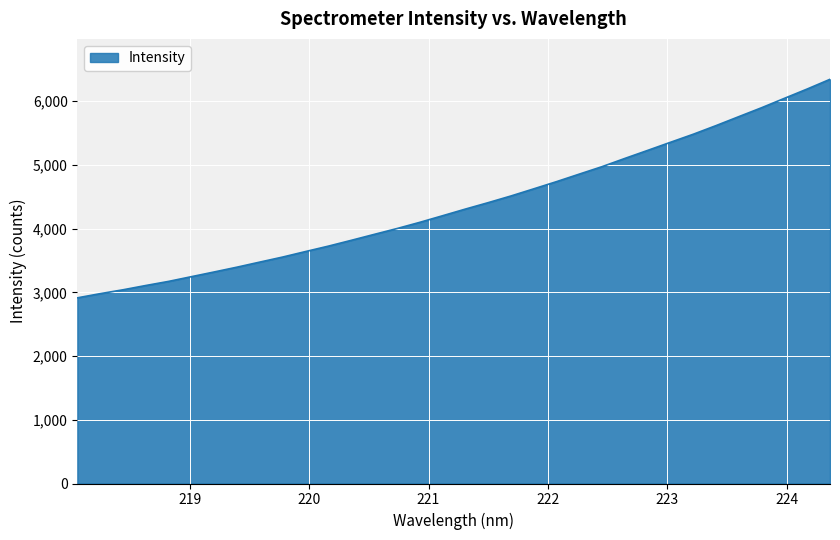

Count the number of categories in the chart.

34